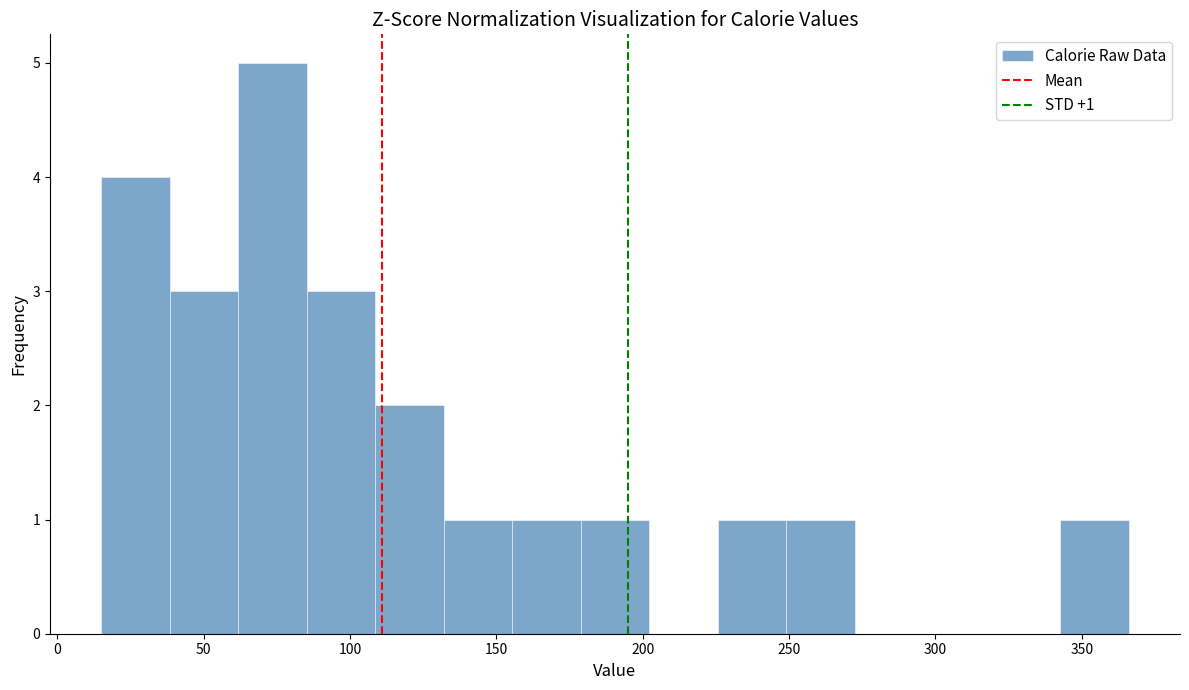

Which range on the x-axis has the tallest bar?

60 to 85